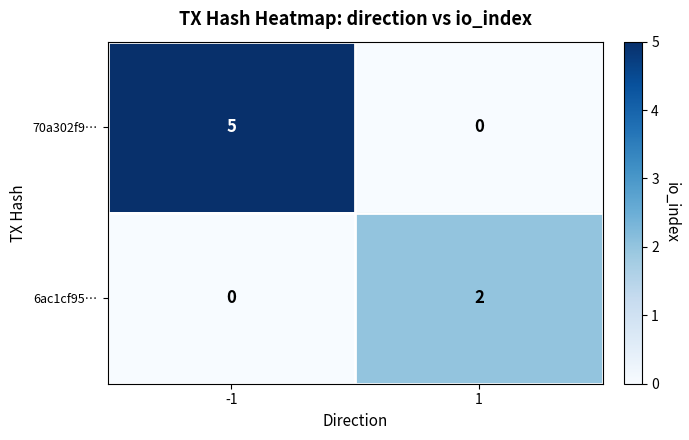

At -1, list the series in order from largest to smallest.

70a302f9…, 6ac1cf95…